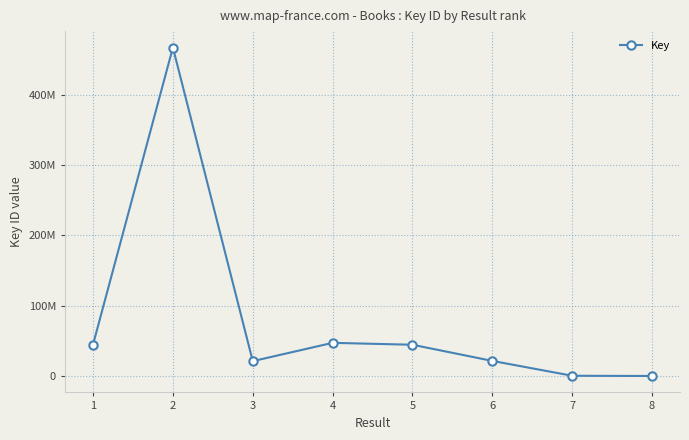

The value at 4 is 47114107. True or false?

True